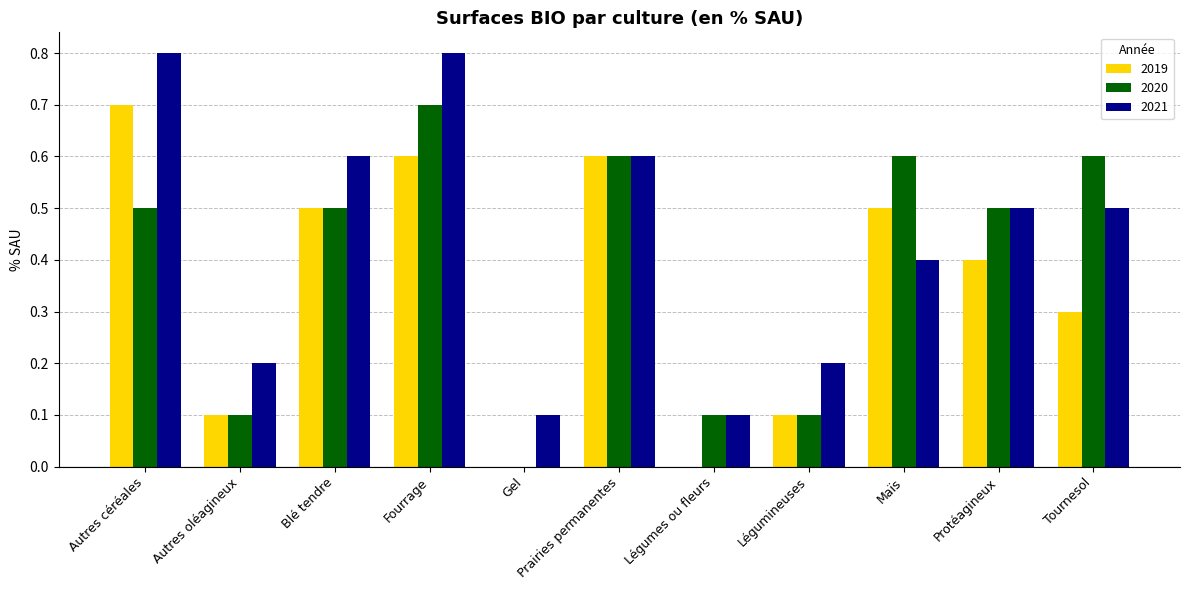

What is the total value across all series at Légumineuses?

0.4